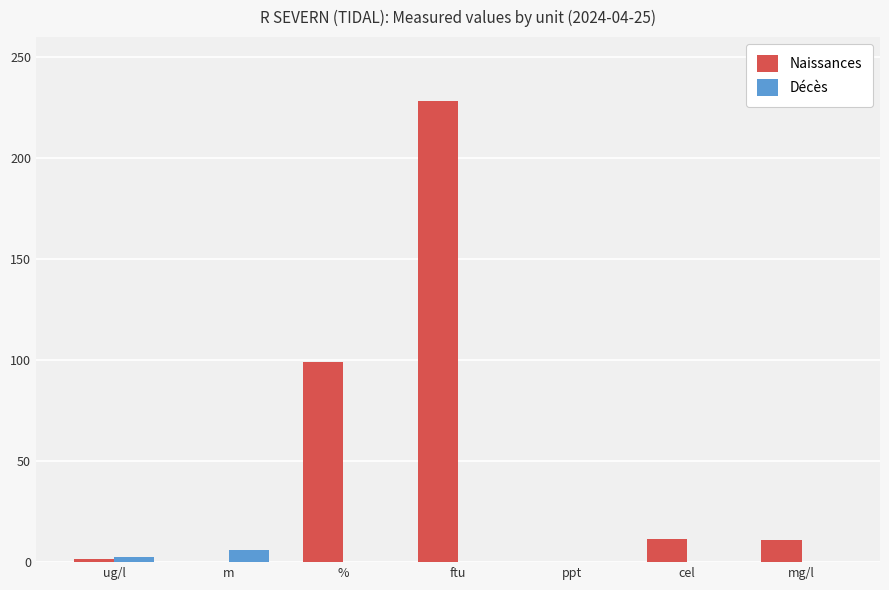

Does the chart contain stacked bars?

No